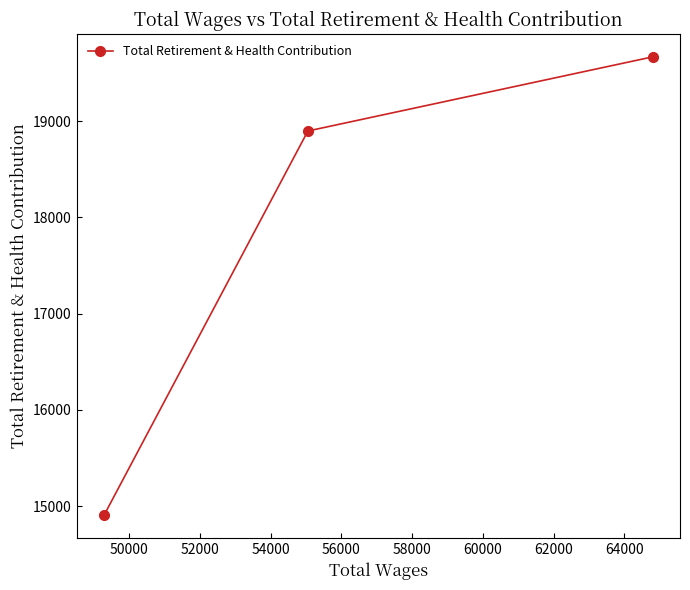

What is the sum of all values?

53471